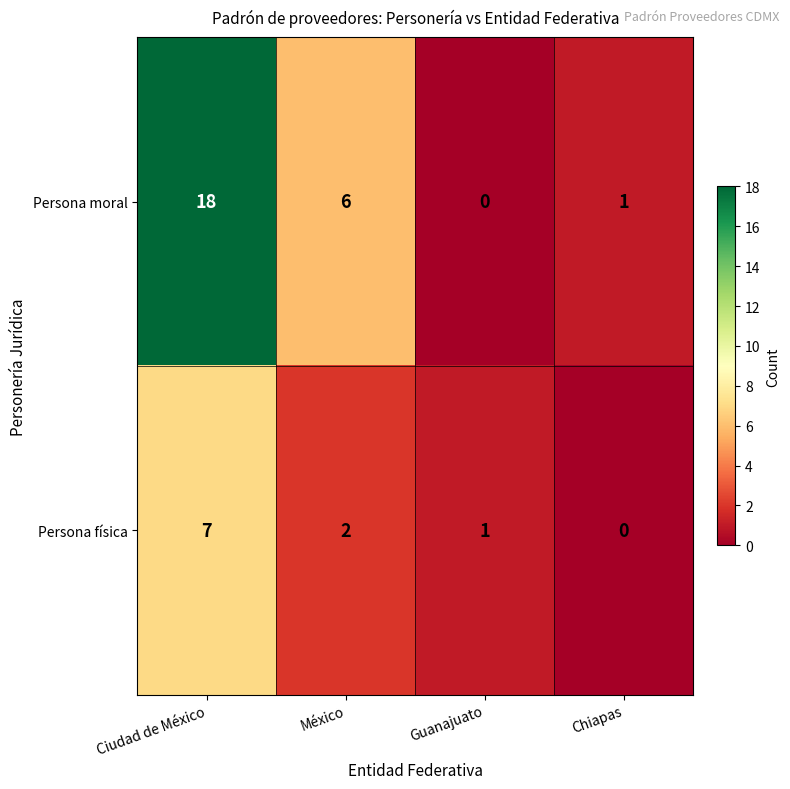

How many values in the Persona física series are below 2?

2